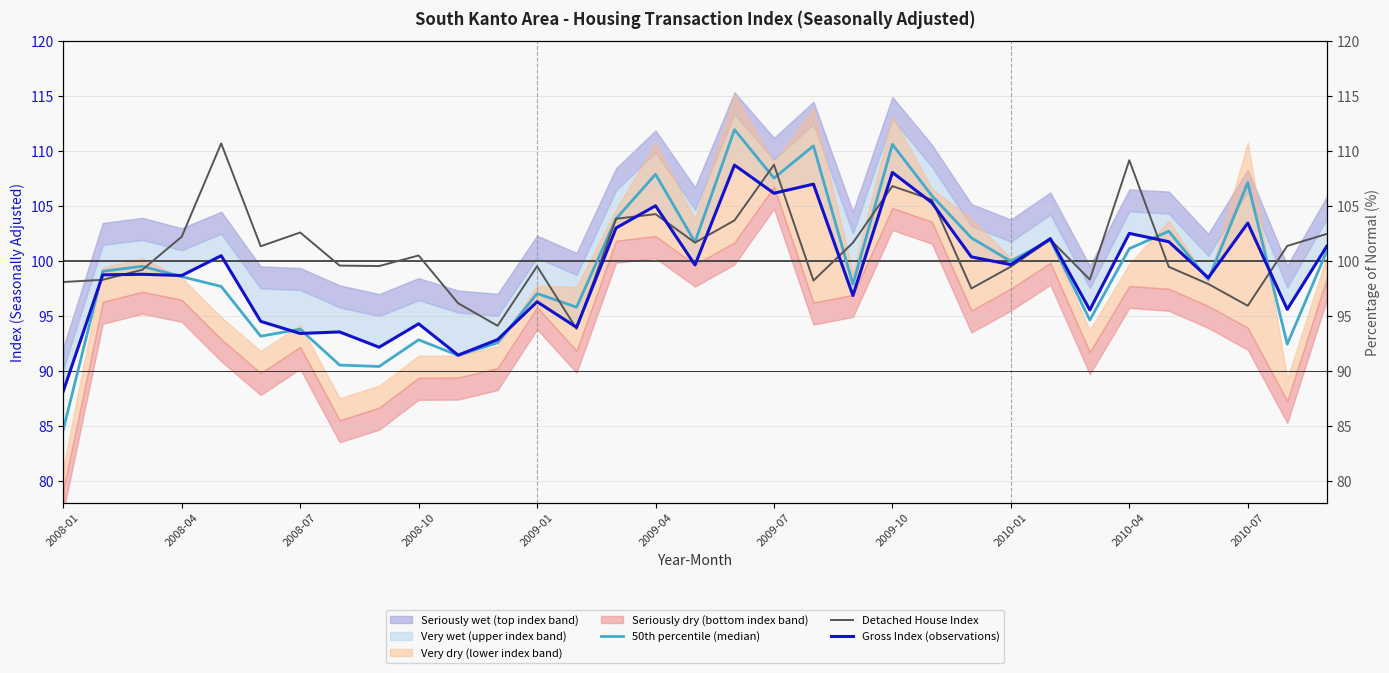

The value of Detached House Index at 28 is 99.5. True or false?

True